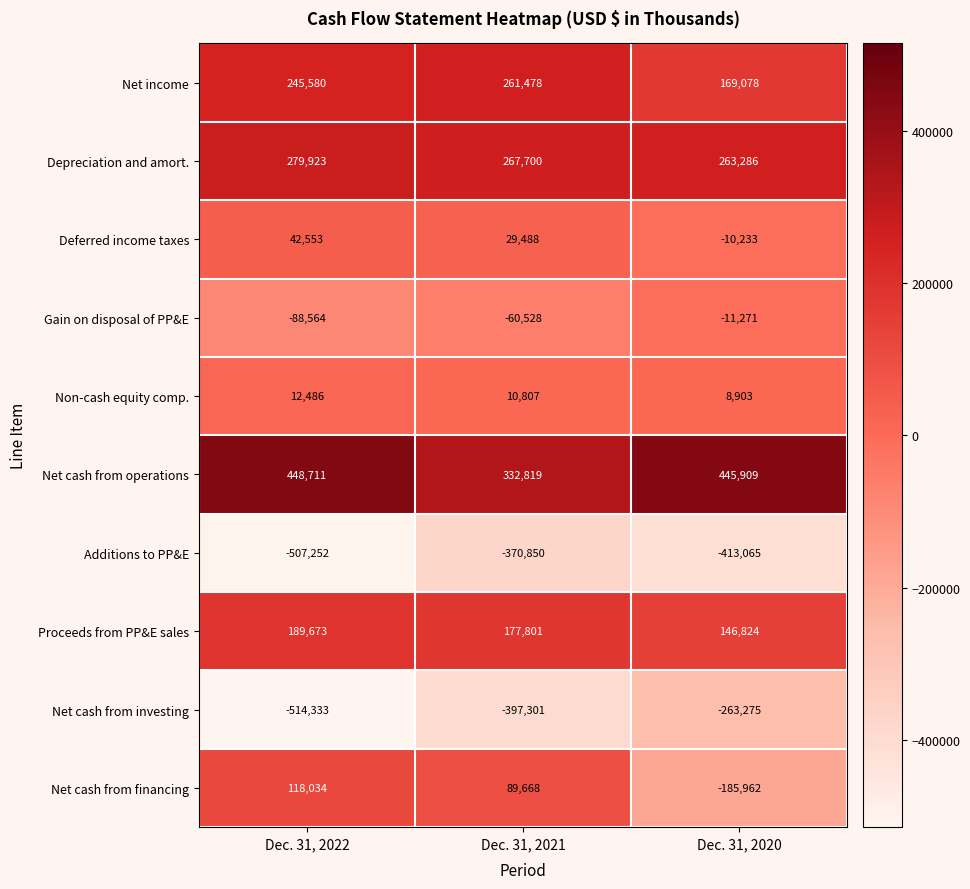

Which label corresponds to the largest value in the chart?

Dec. 31, 2022